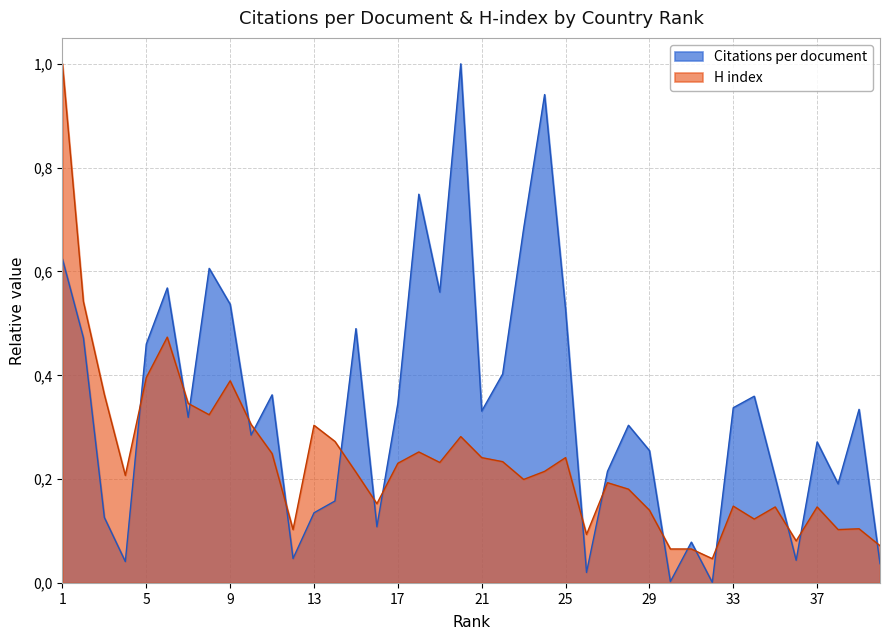

Between 11 and 22, which series saw the biggest shift?

Citations per document